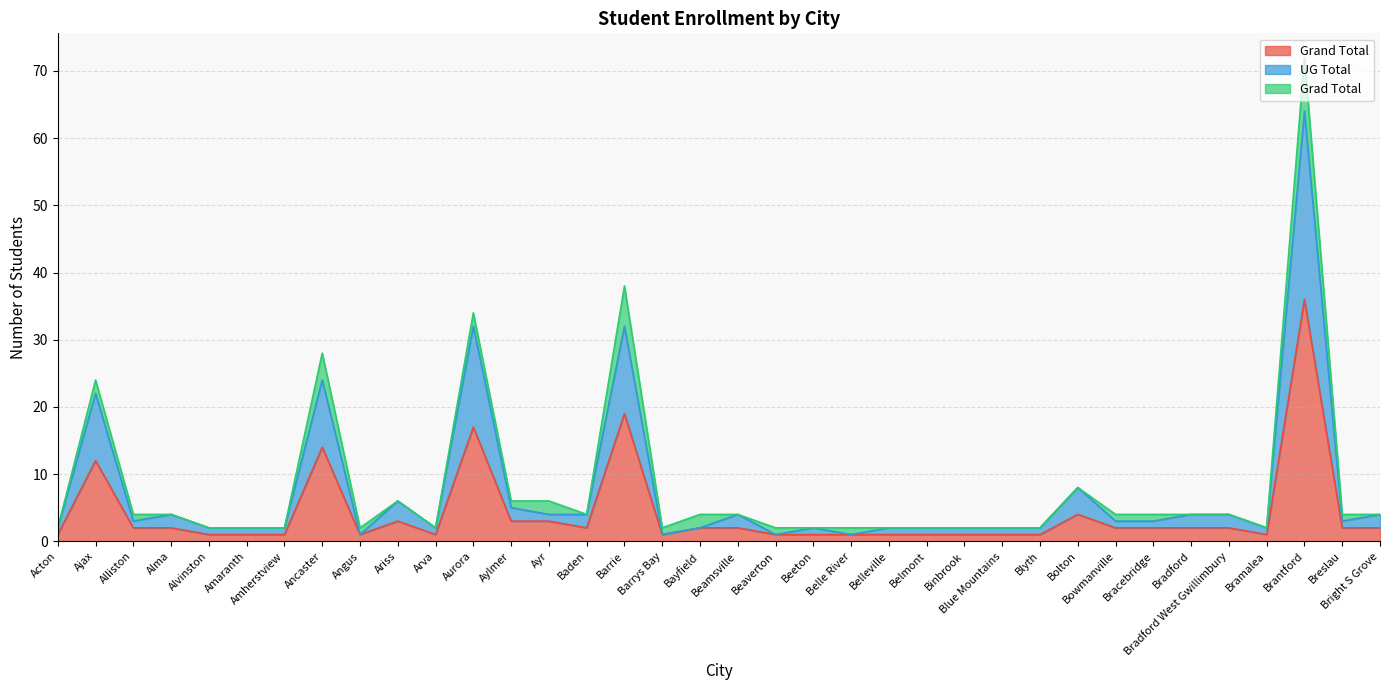

The value of Grand Total at Belle River is 0. True or false?

False